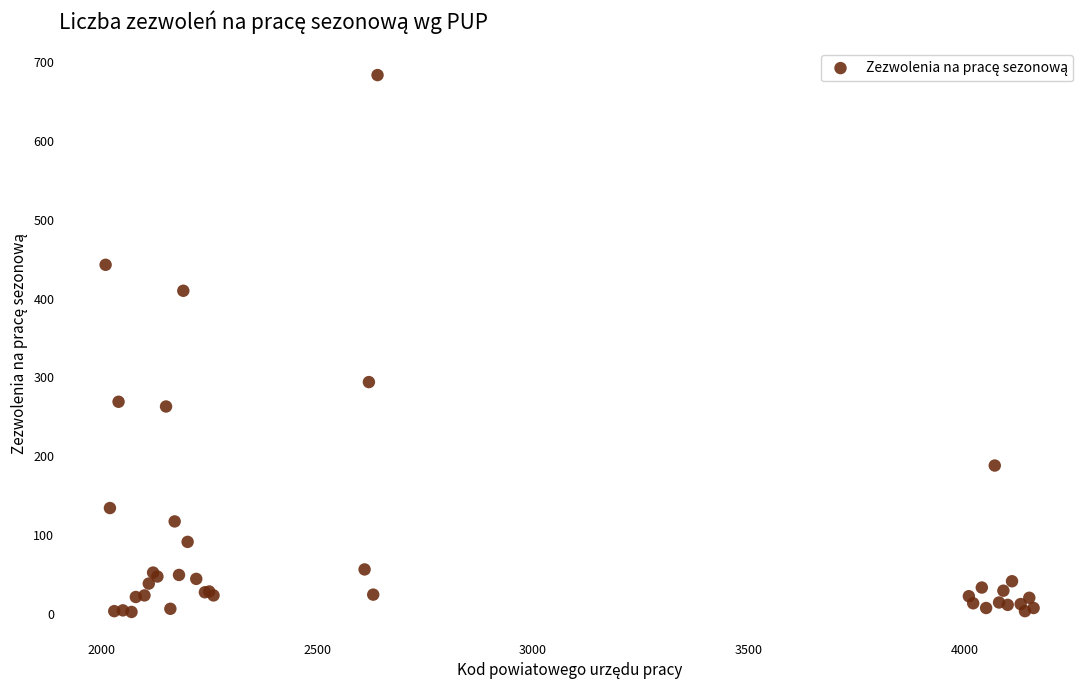

What Y value in the scatter plot is closest to 343?

294